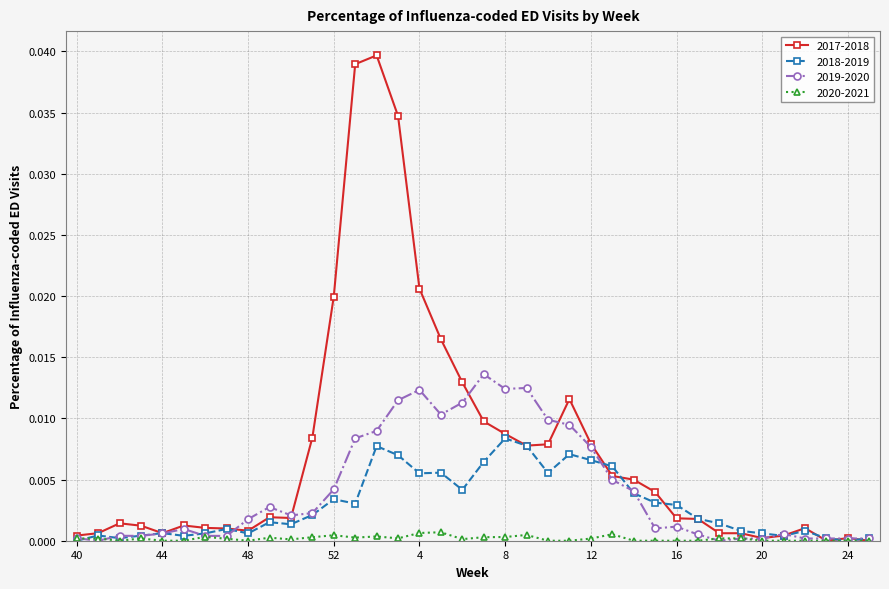

Count the number of categories in the chart.

38